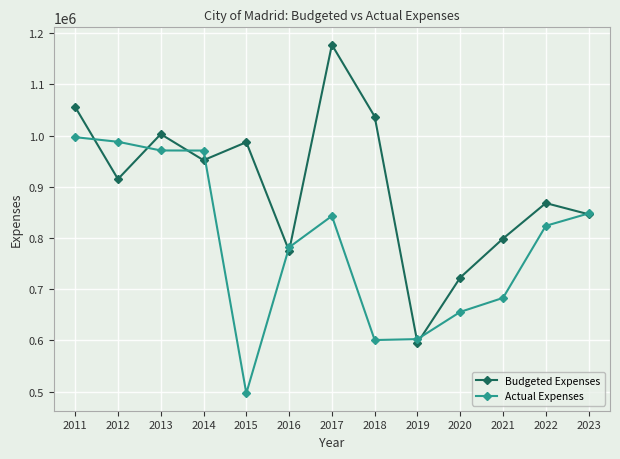

What is the minimum value for Budgeted Expenses?

594886.0